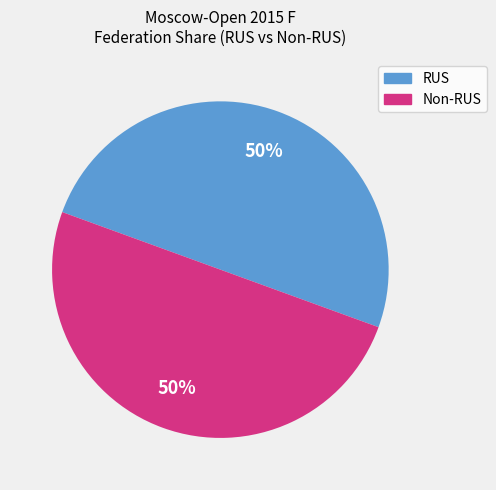

Combined, do Non-RUS and RUS account for over 50%?

Yes